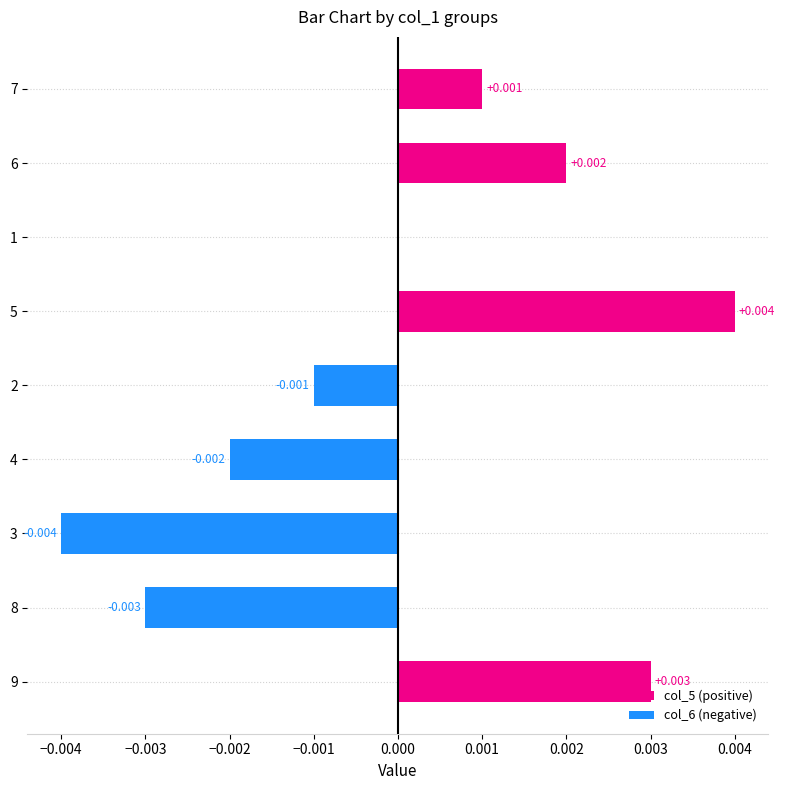

Which series changed the most between 8 and 6?

col_6 (negative)